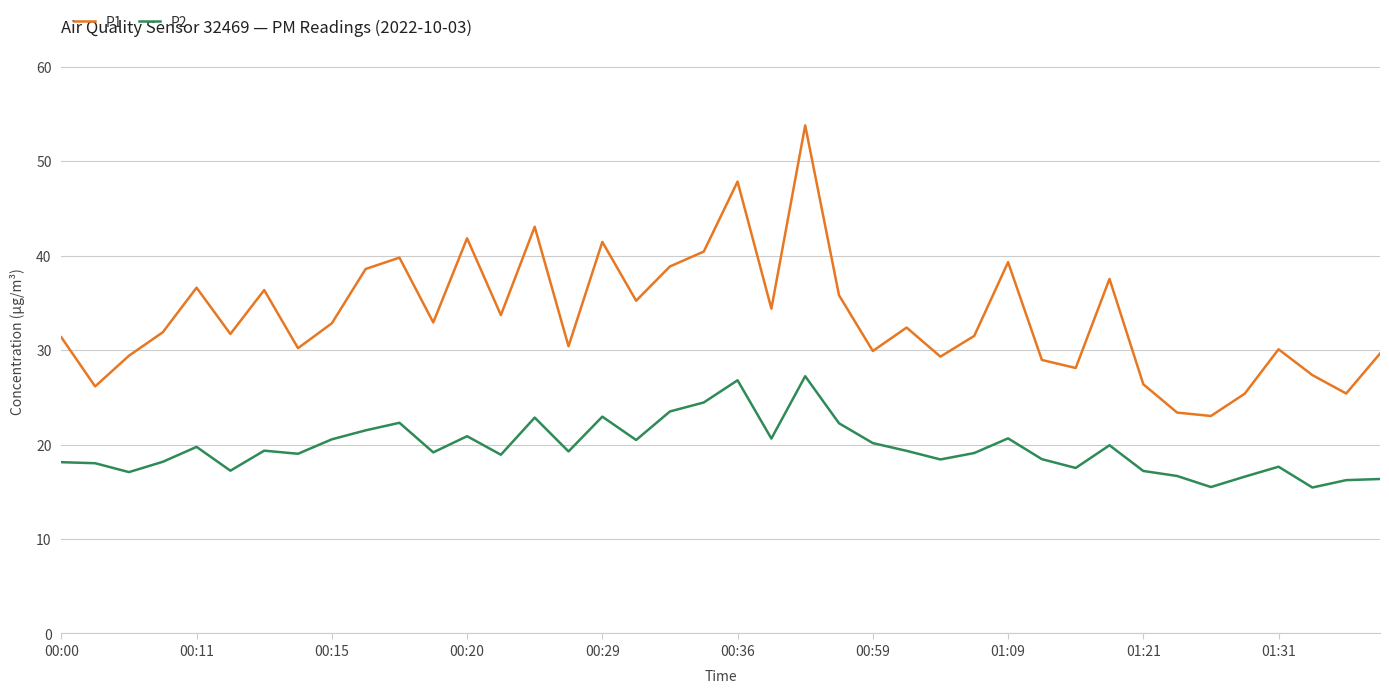

How many interior local peaks does the P1 series have?

12